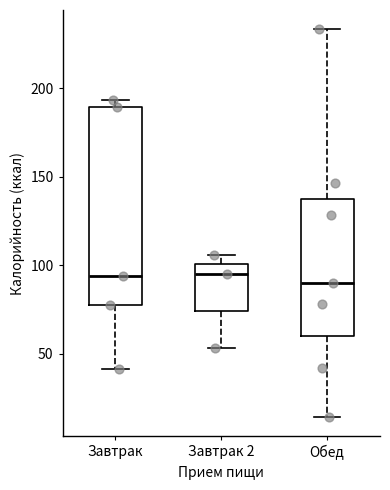

Comparing the boxes themselves (not the whiskers), which one is the tallest?

Завтрак